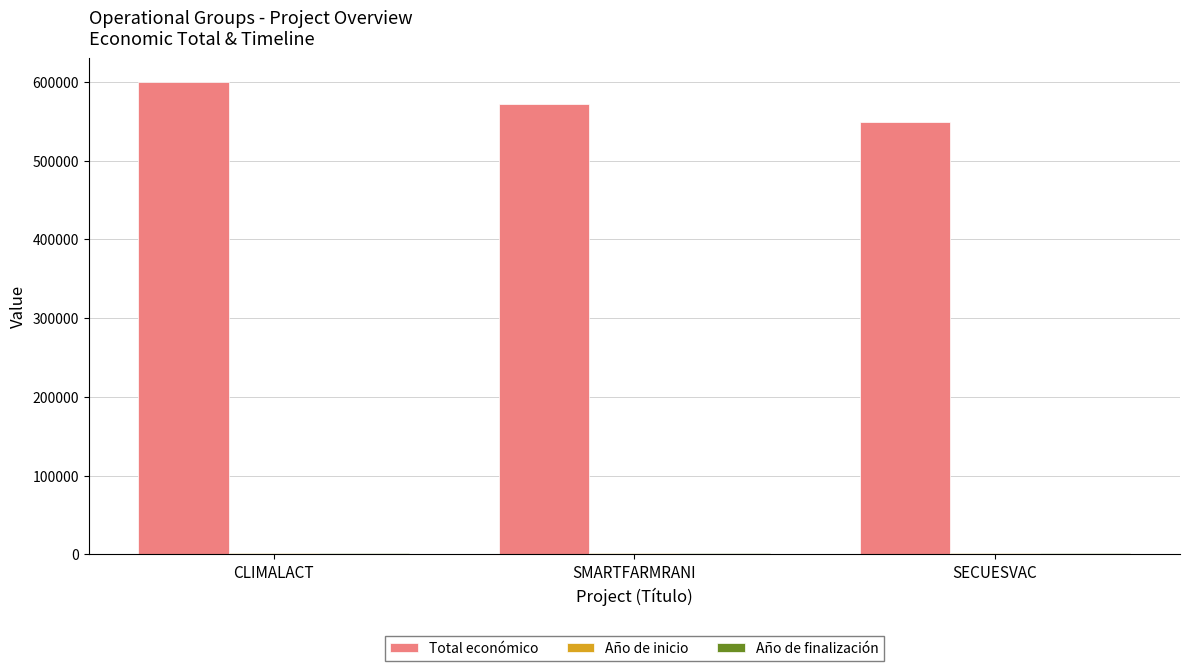

What is the lowest value of the Total económico series?

548889